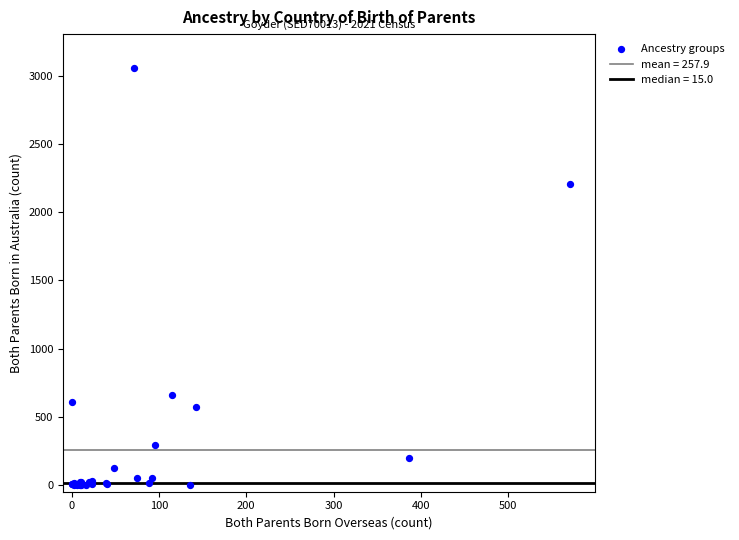

What Y value in the scatter plot is closest to 1530?

2206